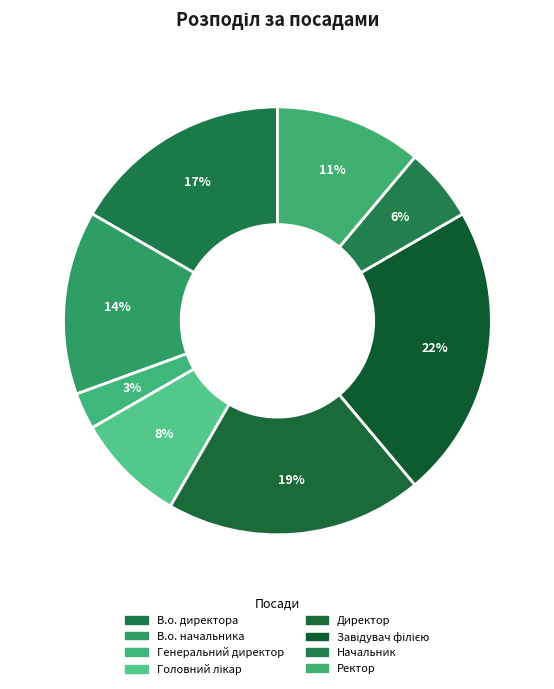

Rank the categories by value from highest to lowest.

Завідувач філією, Директор, В.о. директора, В.о. начальника, Ректор, Головний лікар, Начальник, Генеральний директор